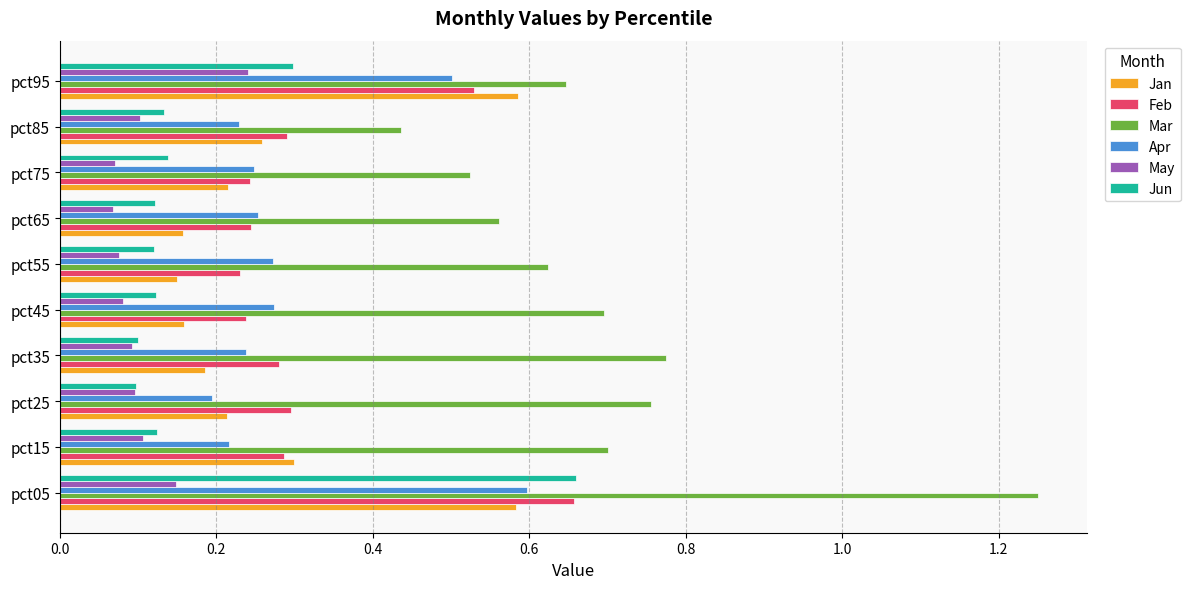

Which series has the largest total across all categories?

Mar